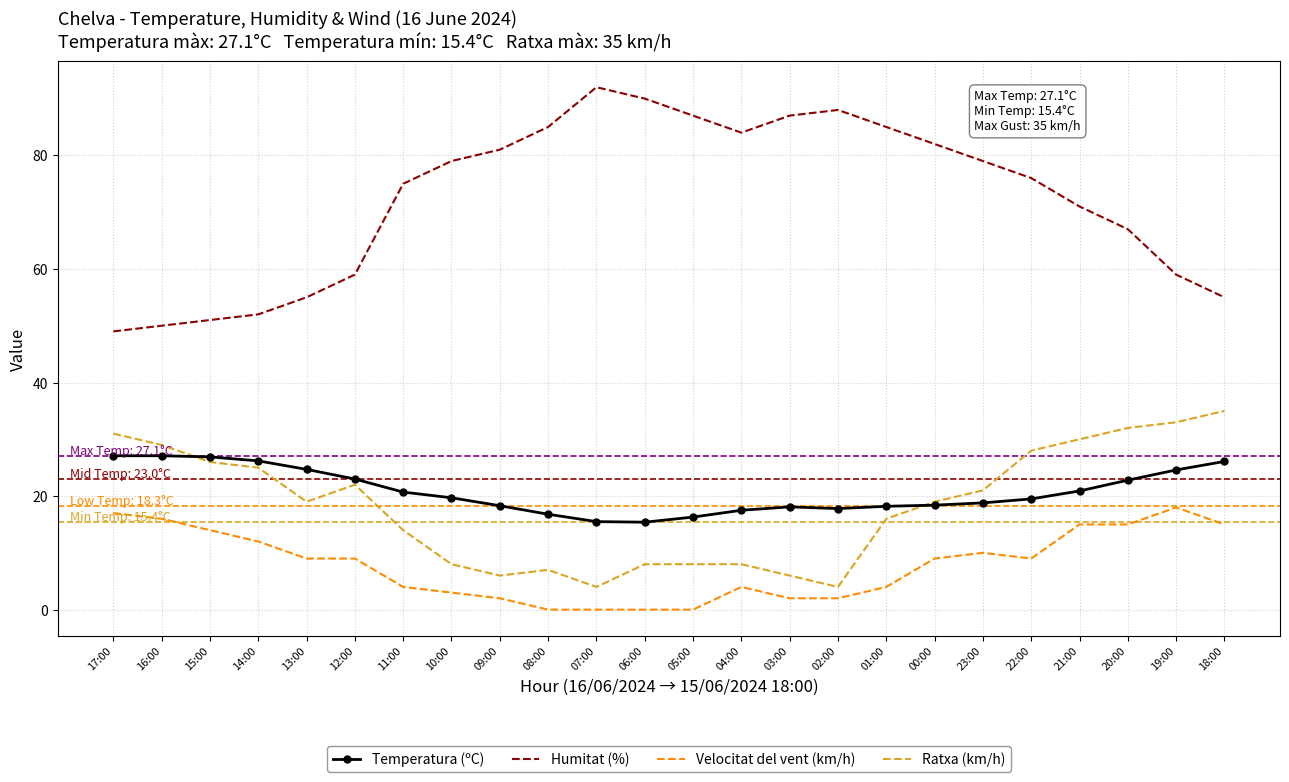

Which series has the largest range (max minus min)?

Humitat (%)